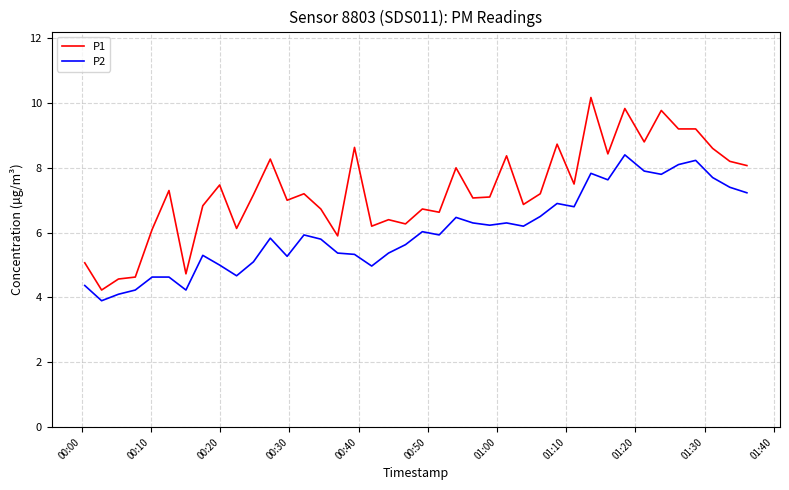

Which series has the widest spread of values?

P1